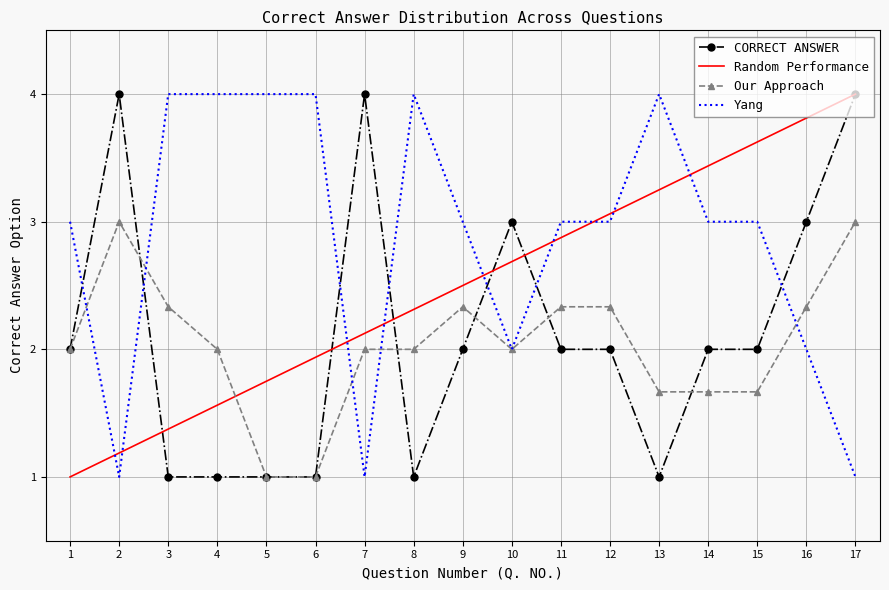

How many values are below 2?

6